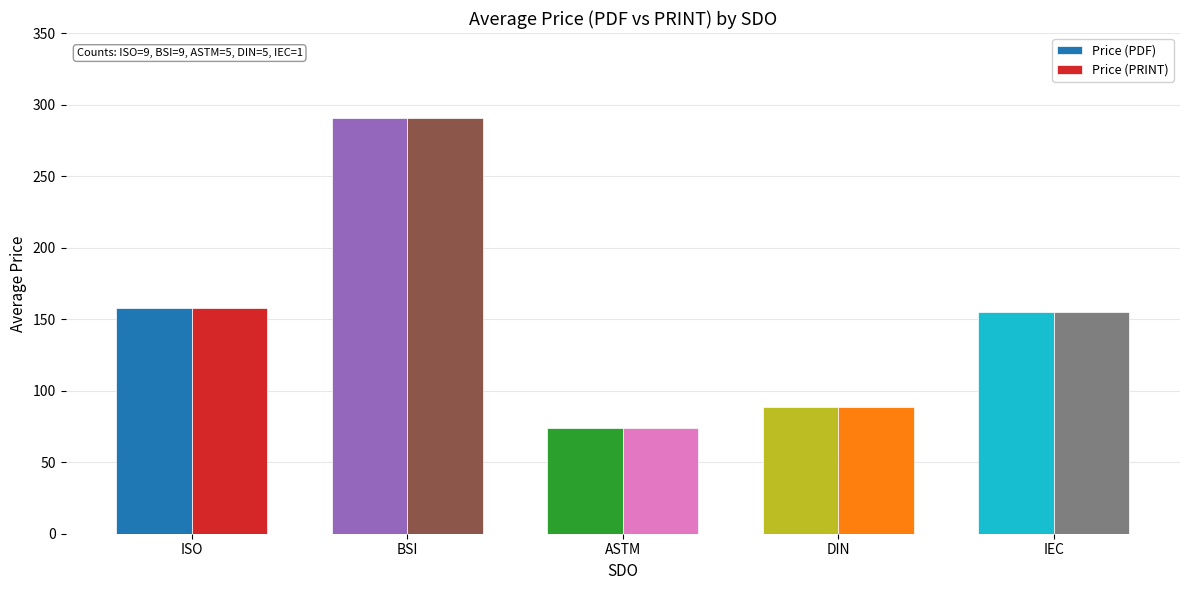

Which label corresponds to the largest value in the chart?

BSI